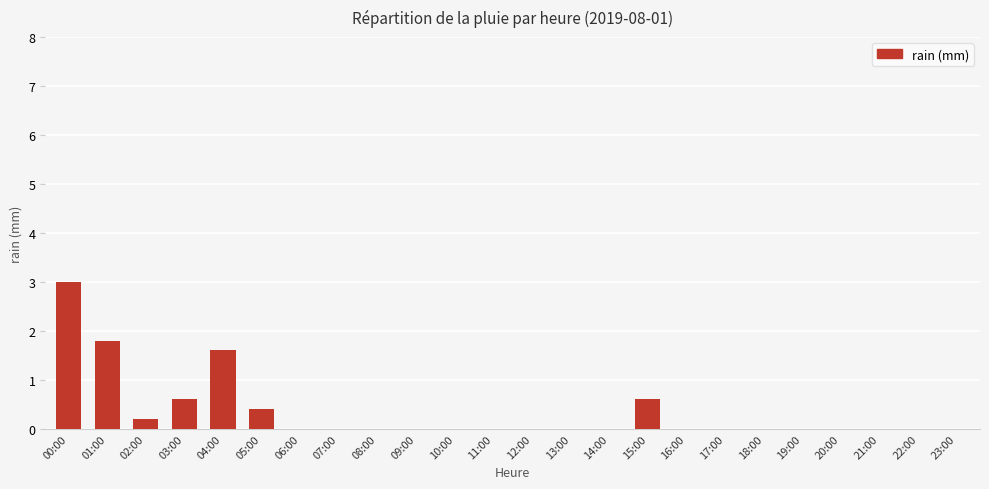

Count the number of categories in the chart.

24